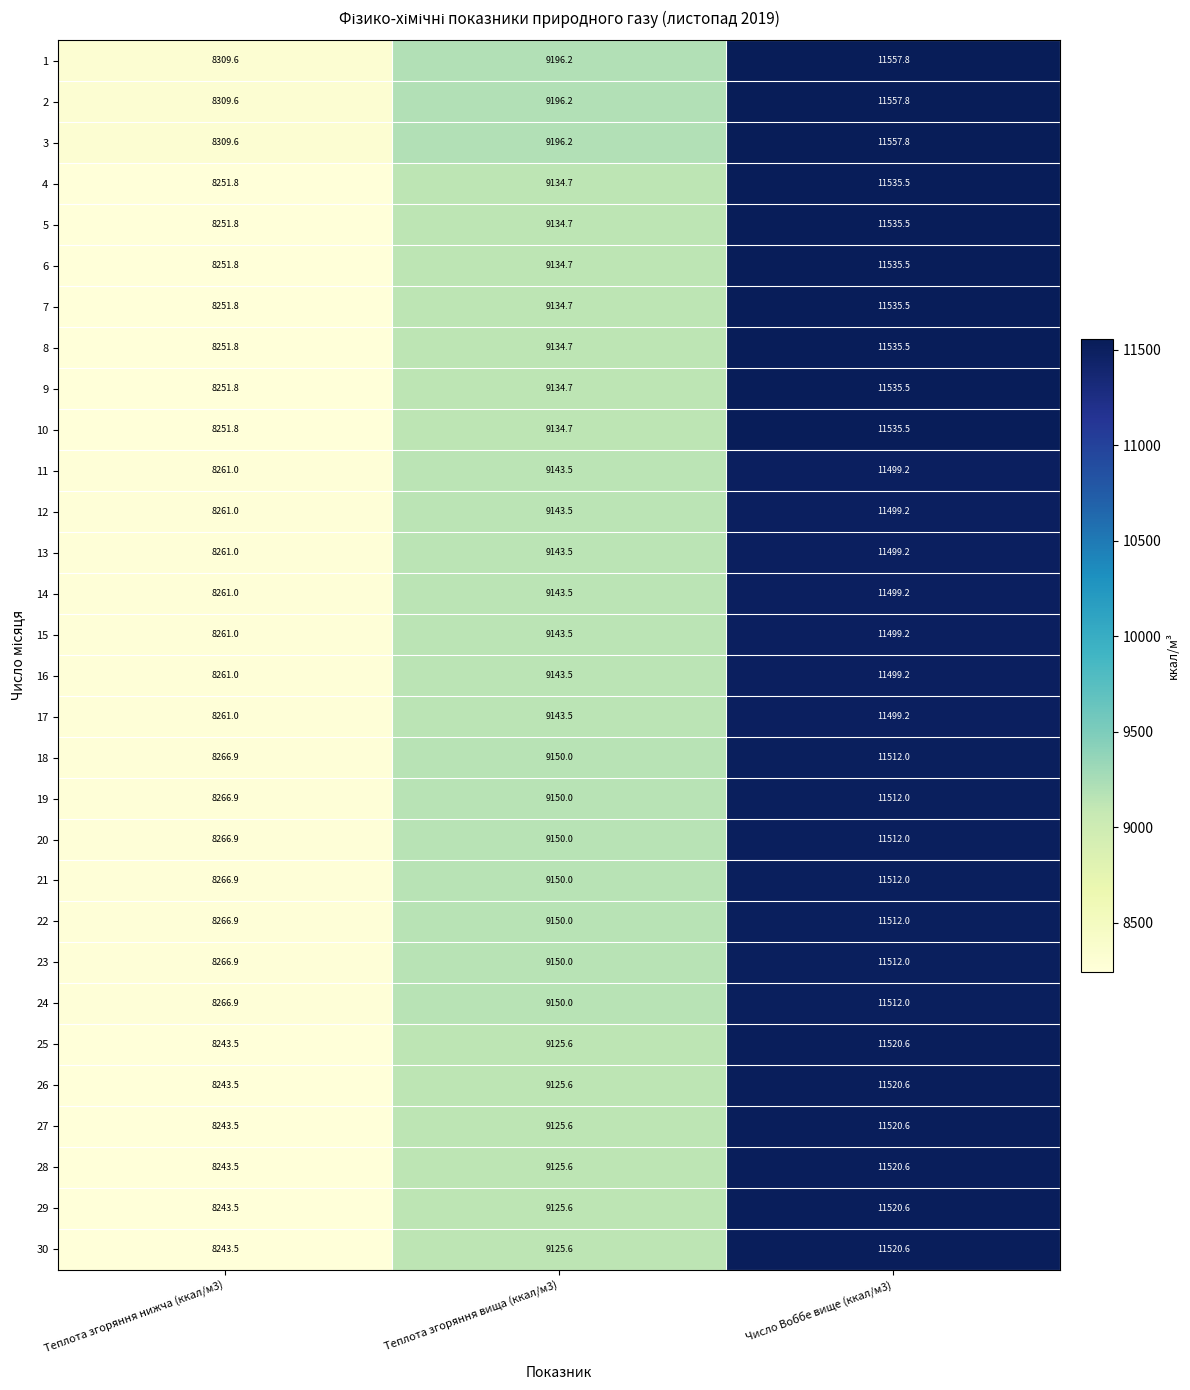

What is the spread (max minus min) of values at Теплота згоряння вища (ккал/м3)?

70.6